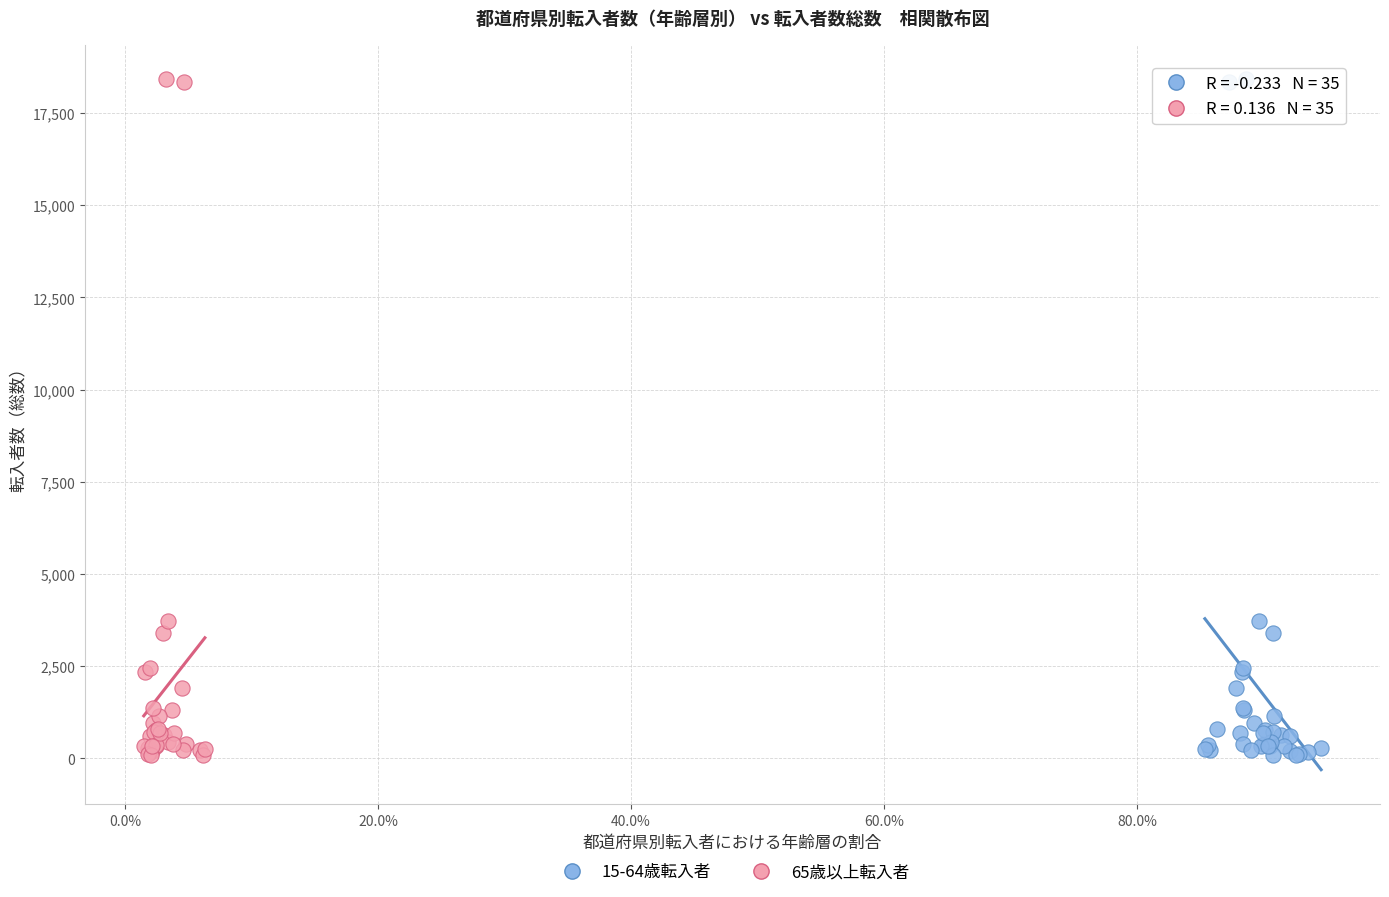

What are all the series names shown in the legend?

15-64歳転入者, 65歳以上転入者